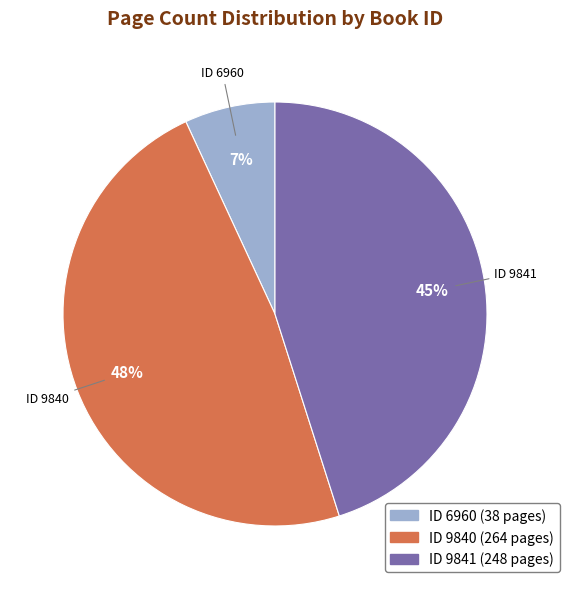

Which slice is the smallest?

ID 6960